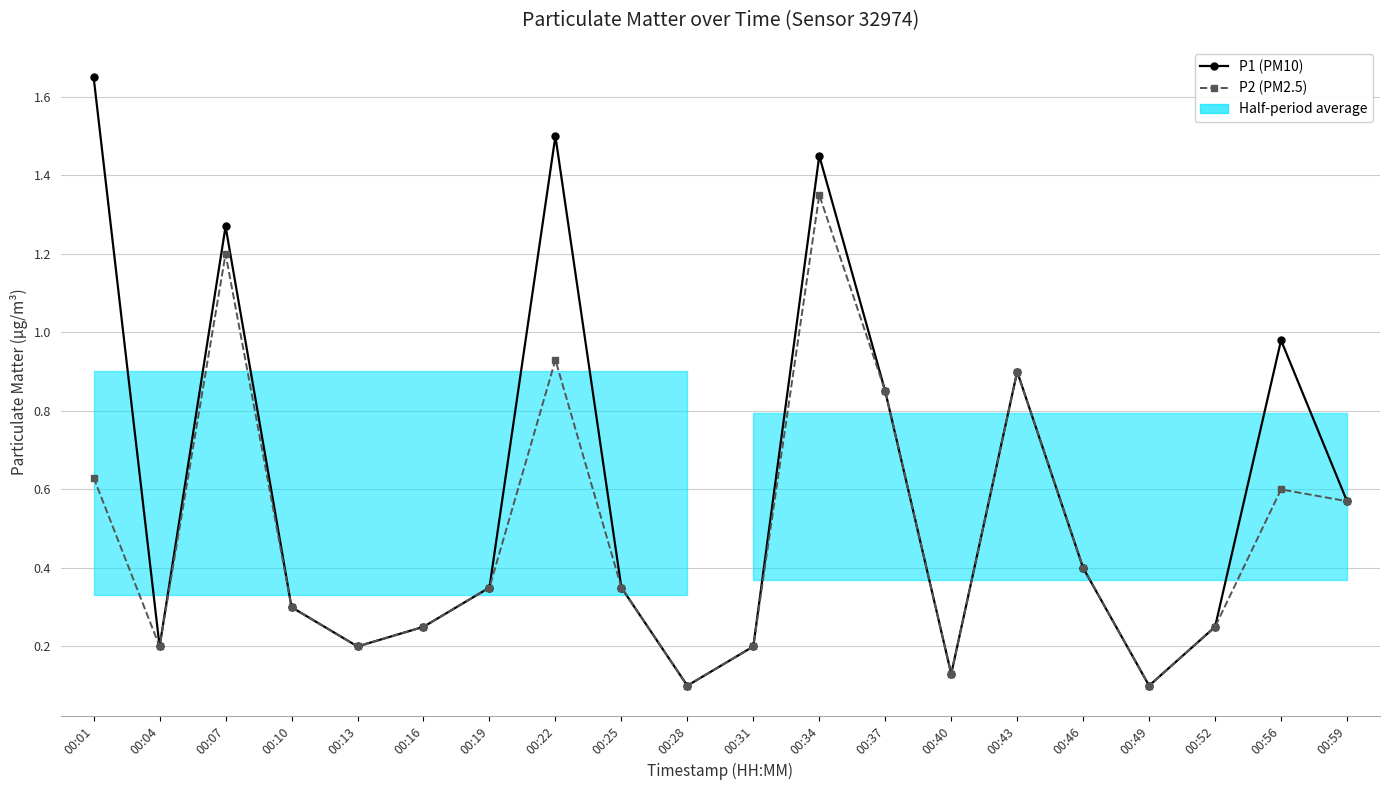

Reading left to right, extract all data points from this chart.

P1 (PM10): 1.6	0.2	1.3	0.3	0.2	0.2	0.3	1.5	0.3	0.1	0.2	1.4	0.8	0.1	0.9	0.4	0.1	0.2	1.0	0.6
P2 (PM2.5): 0.6	0.2	1.2	0.3	0.2	0.2	0.3	0.9	0.3	0.1	0.2	1.4	0.8	0.1	0.9	0.4	0.1	0.2	0.6	0.6